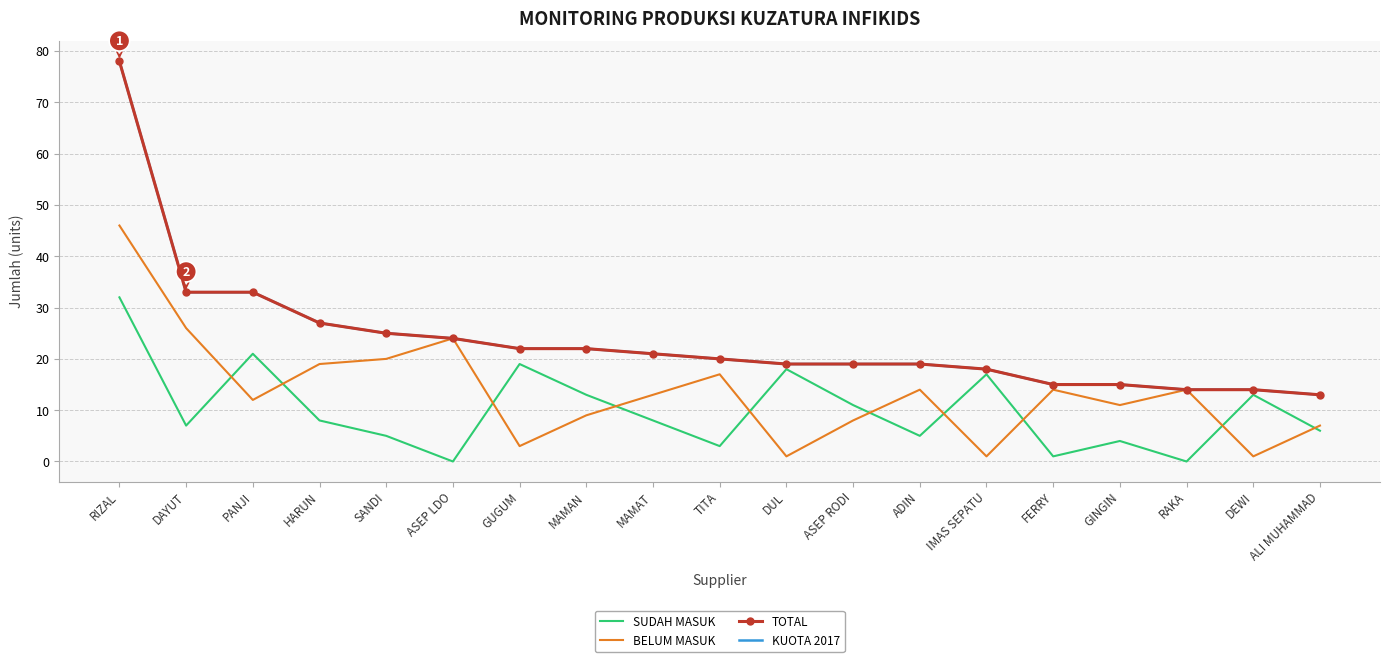

What is the value of the BELUM MASUK point at the 2nd from the left?

26